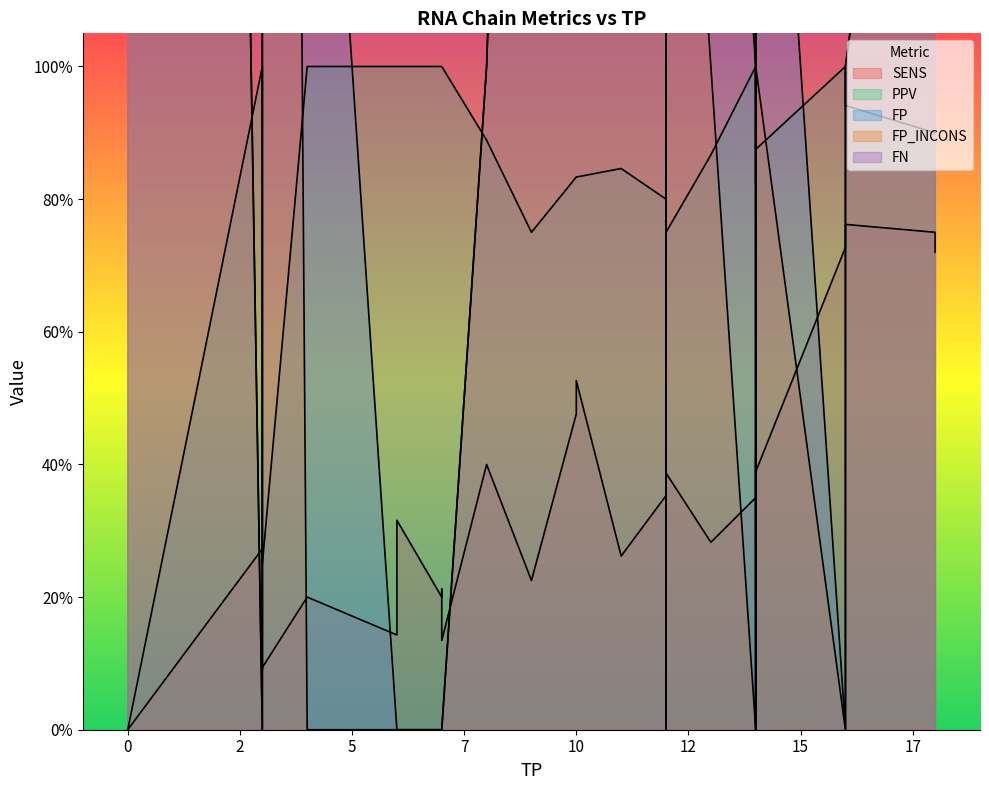

List the series in order of their peak value, lowest first.

SENS, PPV, FP, FP_INCONS, FN